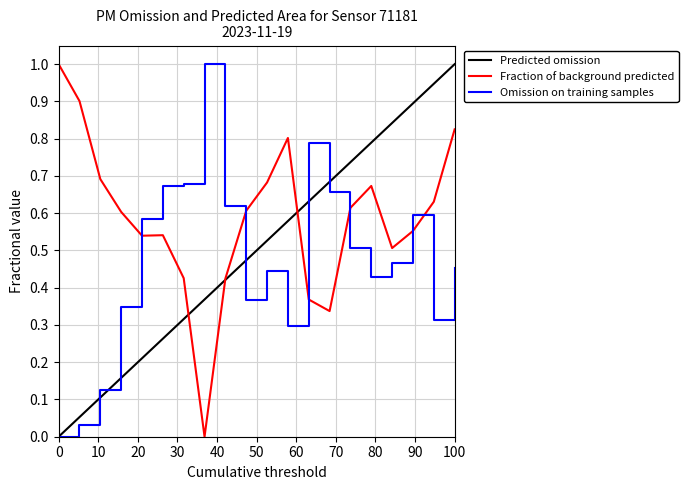

What is the difference between the maximum and second lowest values in the P2 series?

1.0